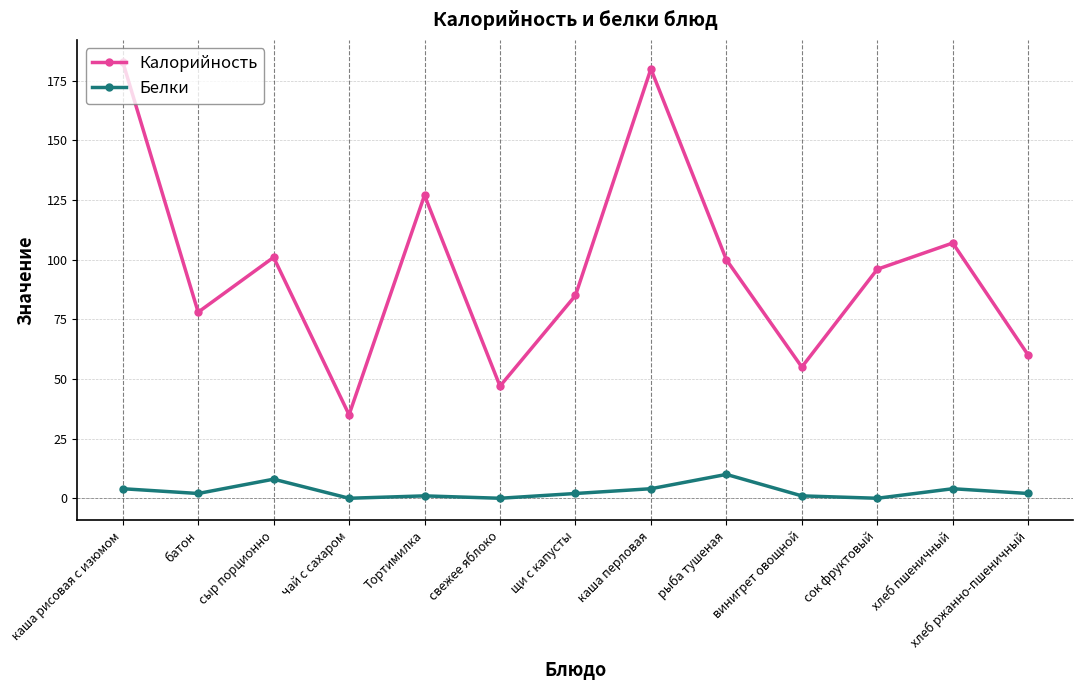

In Калорийность, how many points are higher than both neighbors (excluding endpoints)?

4